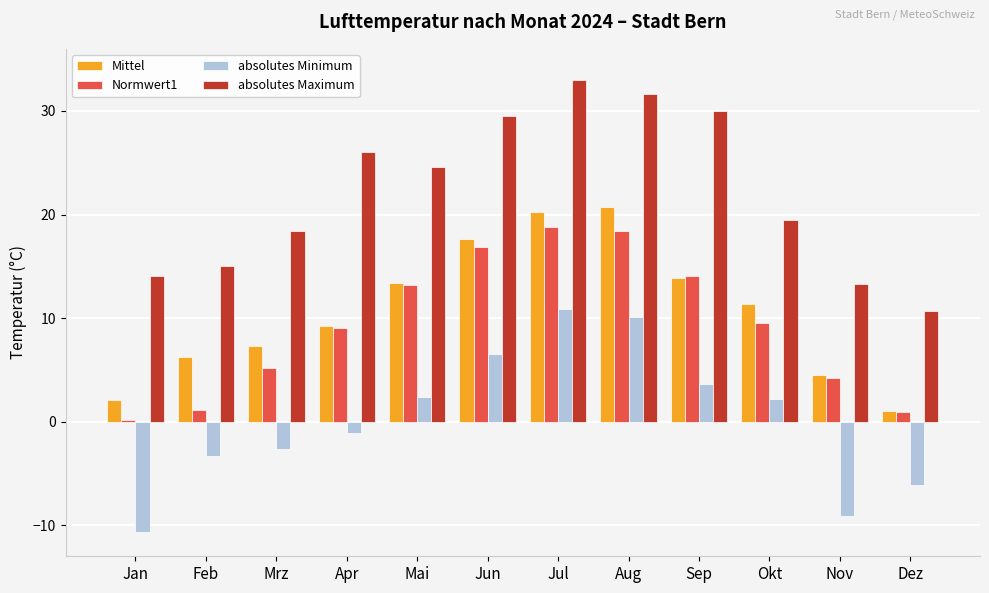

True or false: Normwert1 has a value of 9.5 at Sep.

False